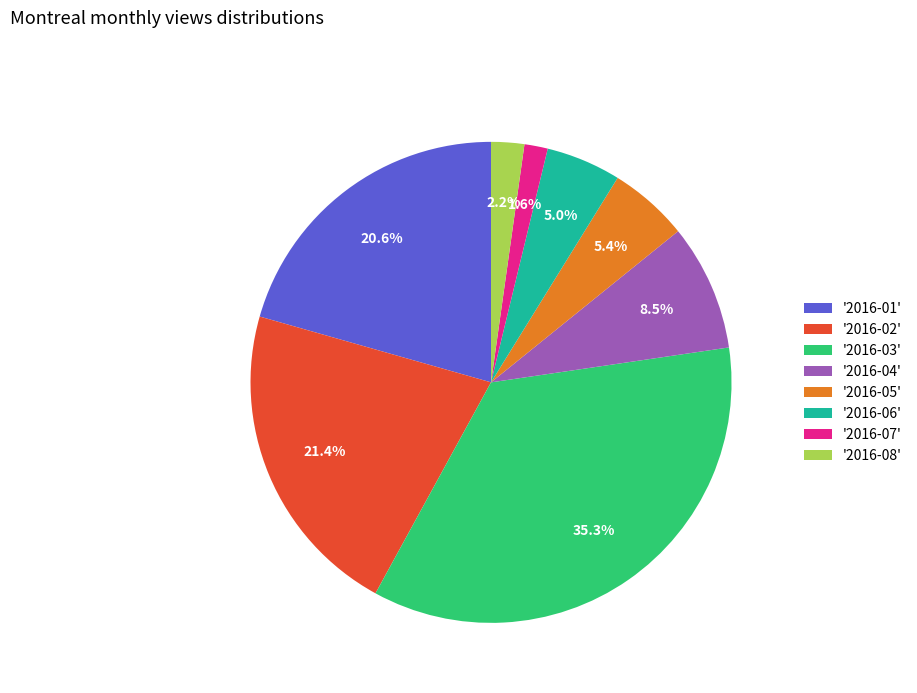

What percentage do '2016-07' and '2016-04' together represent?

10.1%